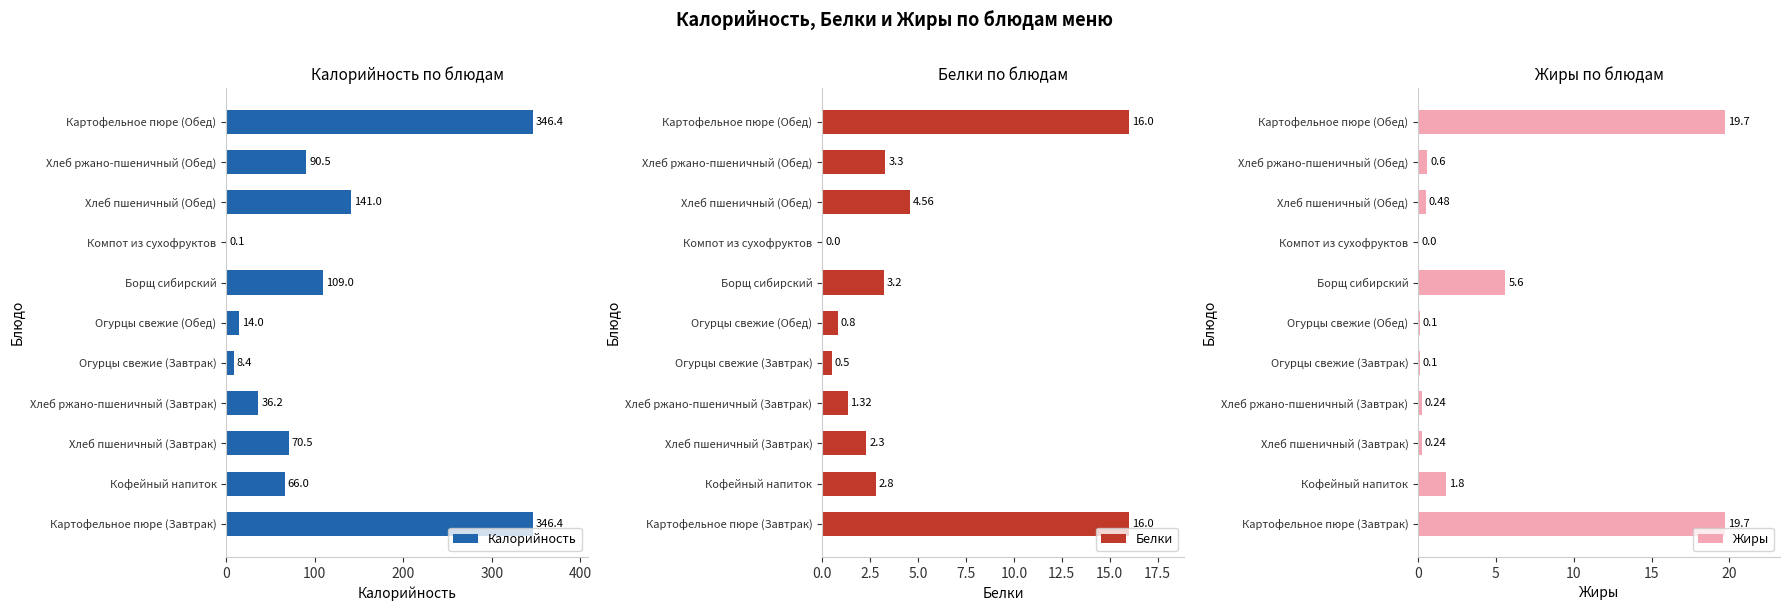

What is the sum of the Белки values at Картофельное пюре (Завтрак) and Хлеб ржано-пшеничный (Обед)?

19.3